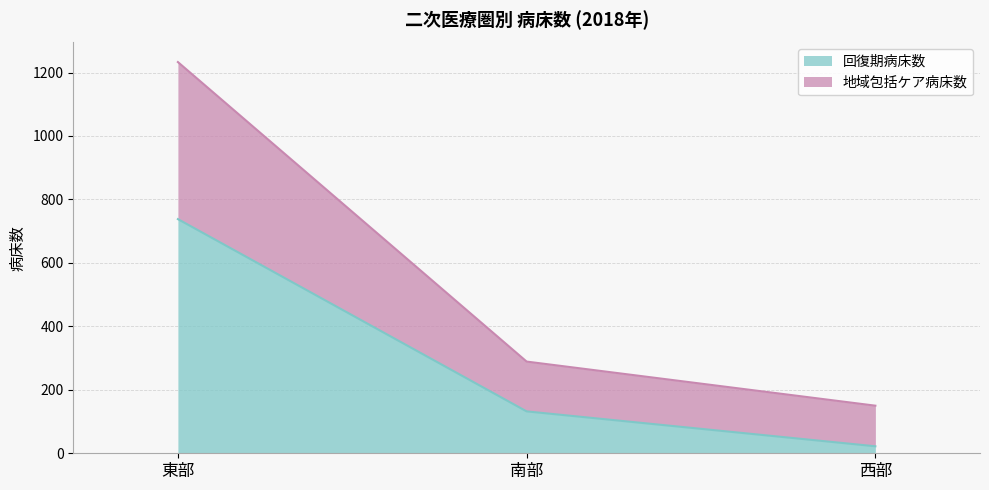

What position from the left is 東部?

1